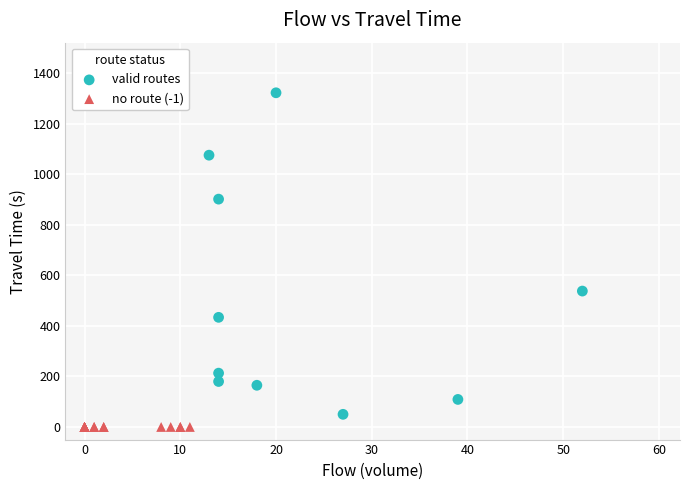

Which series reaches the maximum Y coordinate?

valid routes